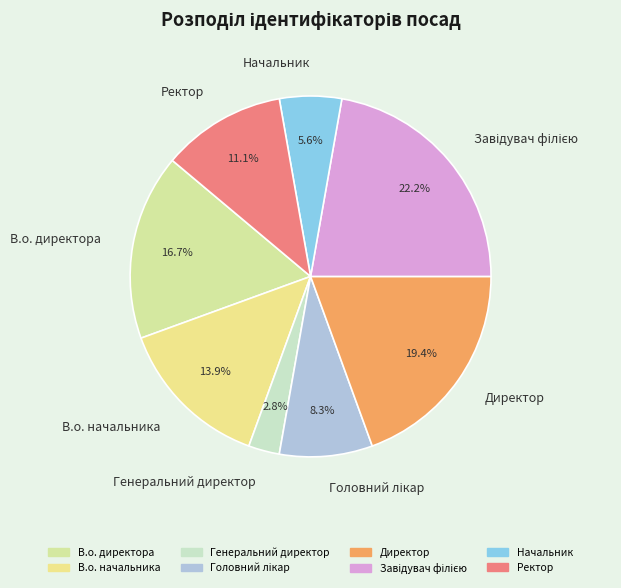

Is Начальник the majority of the pie?

No